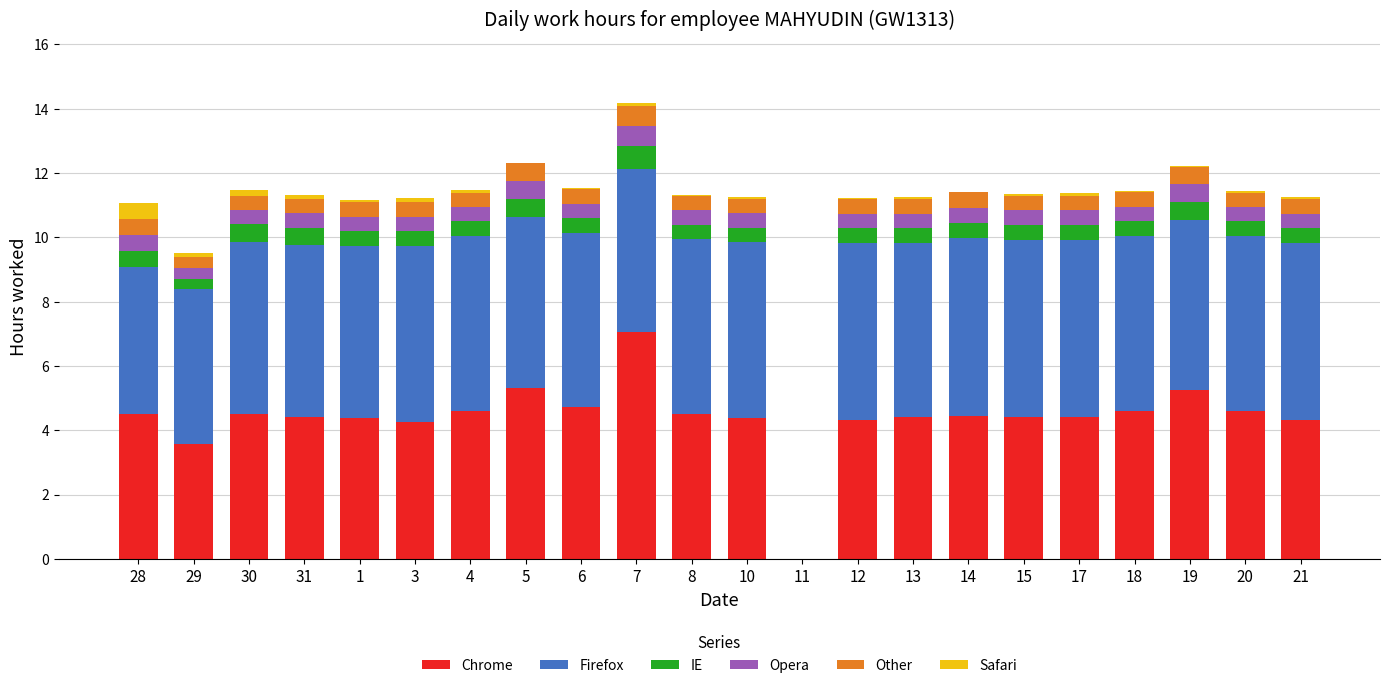

At which label does Chrome reach its peak?

7